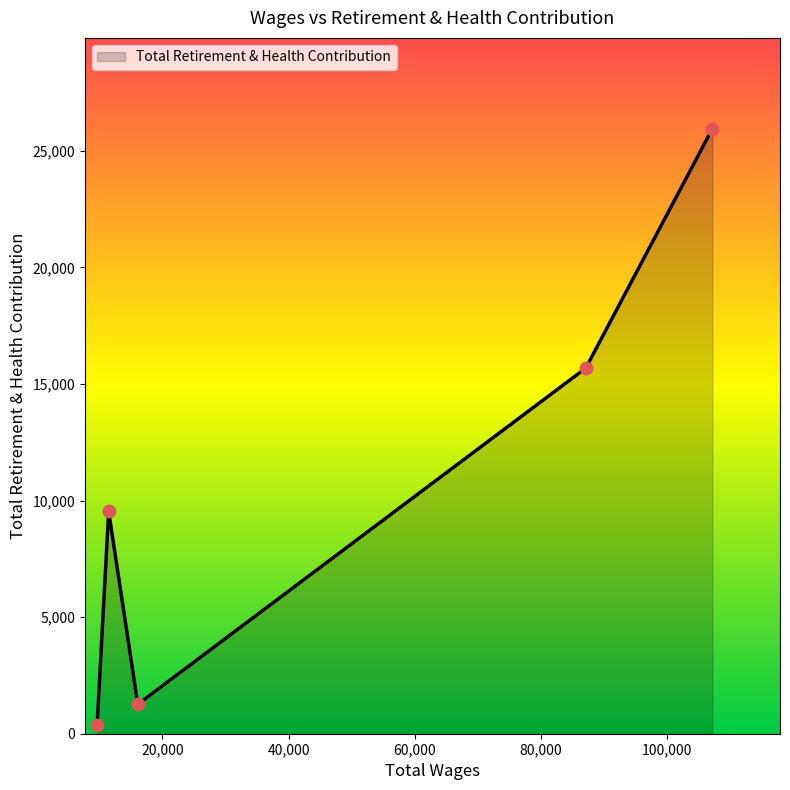

What is the sum of all values?

52827